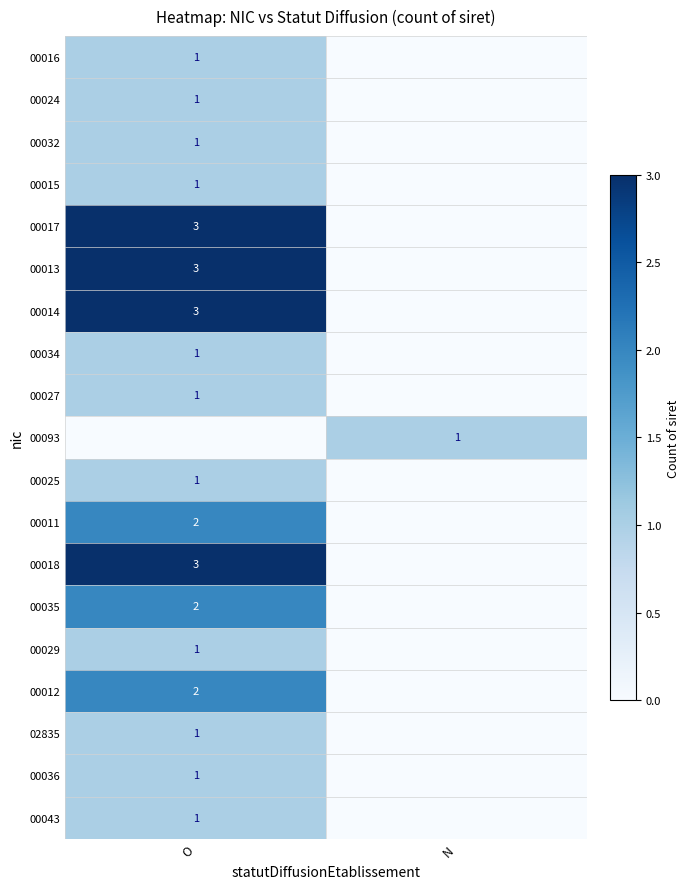

True or false: 00043 has a value of 1 at O.

True